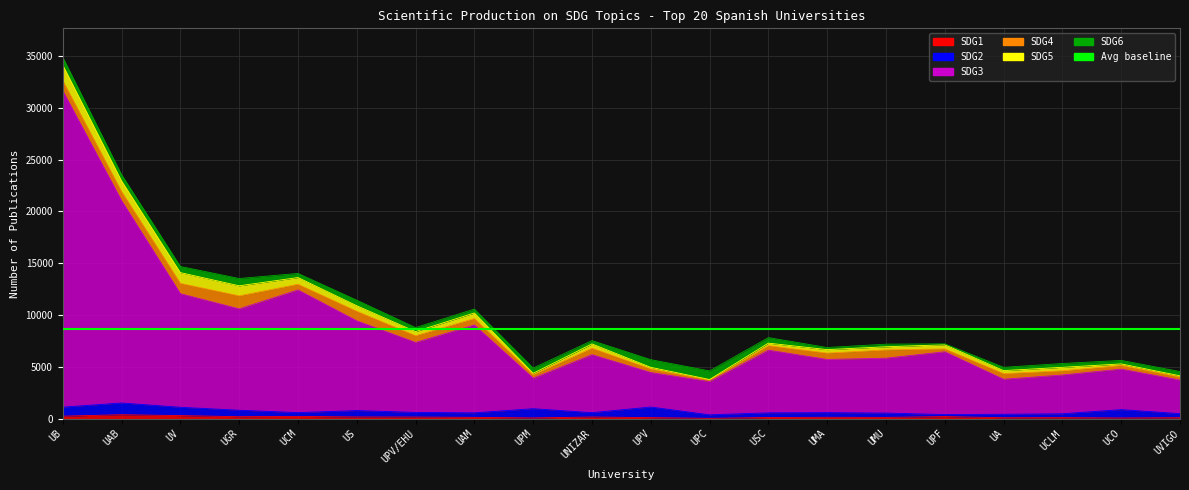

Is it true that SDG2 equals 549 at UV?

False